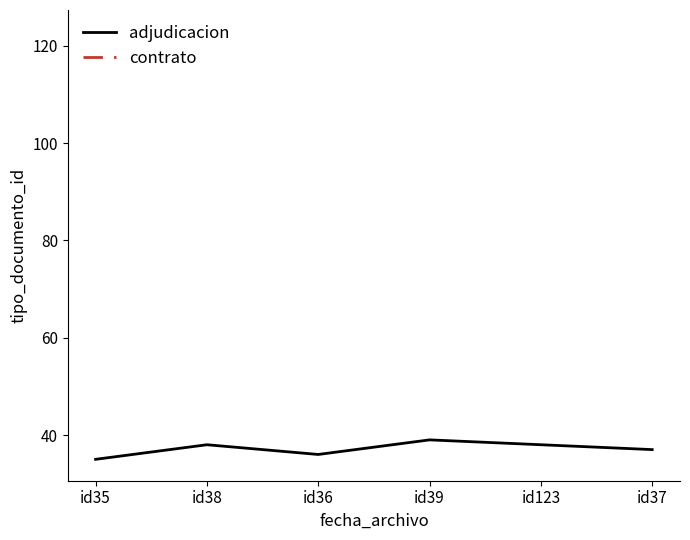

True or false: adjudicacion has a value of 38 at id38.

True